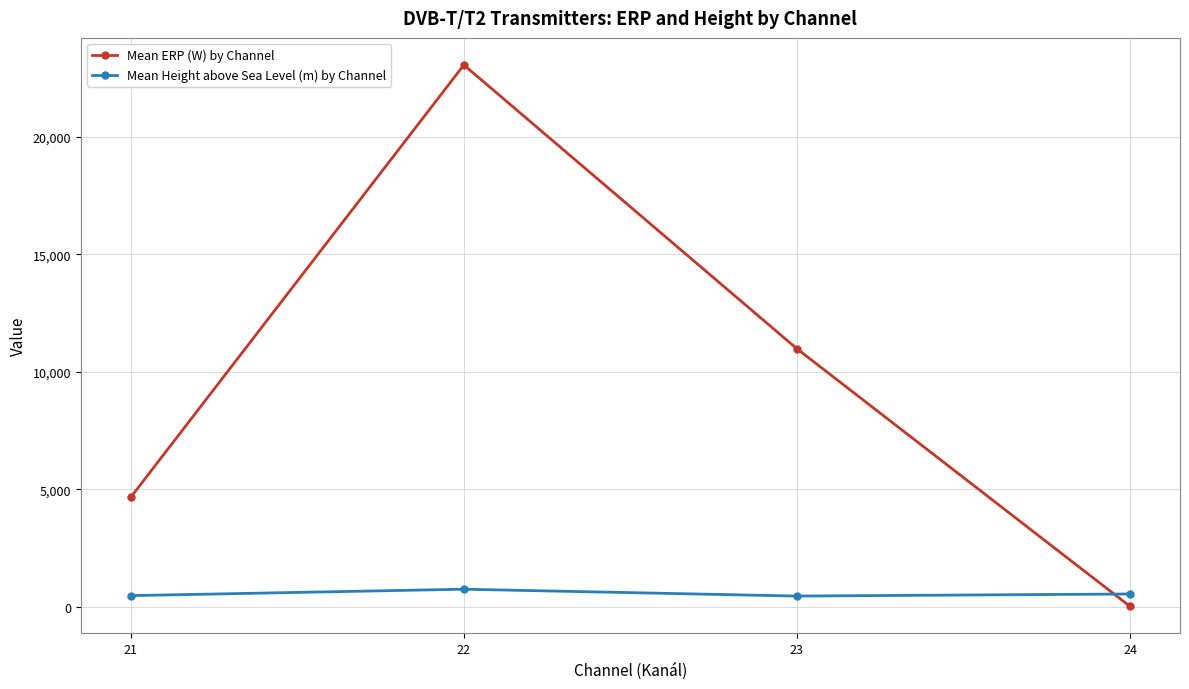

What value does the Mean Height above Sea Level (m) by Channel series have at 22?

756.6